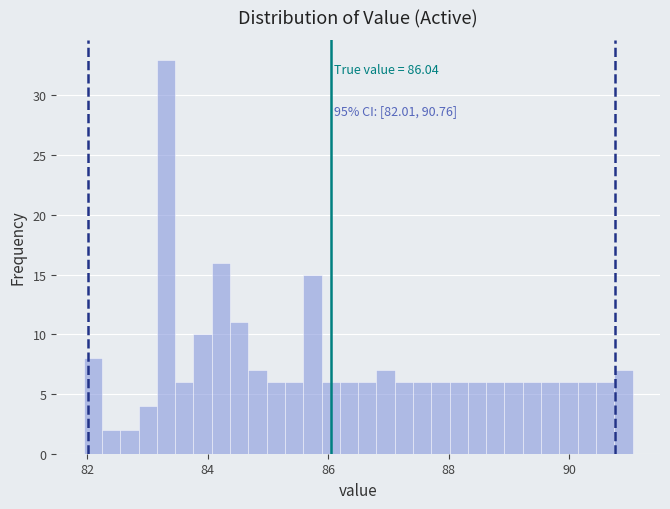

Around what value on the x-axis is the tallest bar? Give the approximate position of its centre, as read against the axis.

83.4